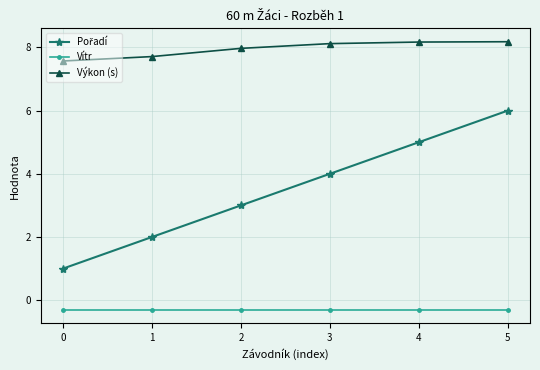

Count the number of data series in this chart.

3